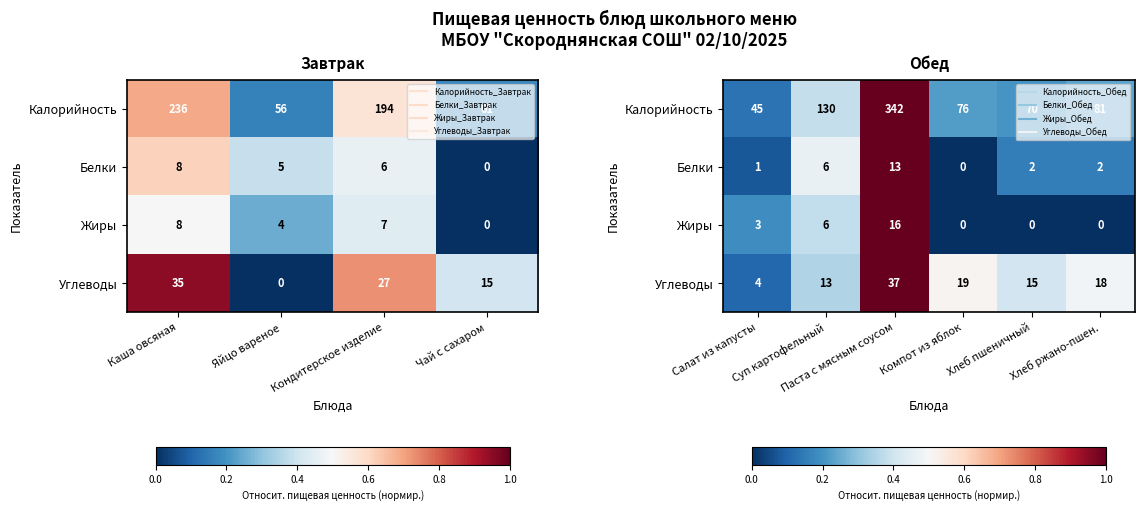

At which label is Белки closest to 0?

Компот из яблок